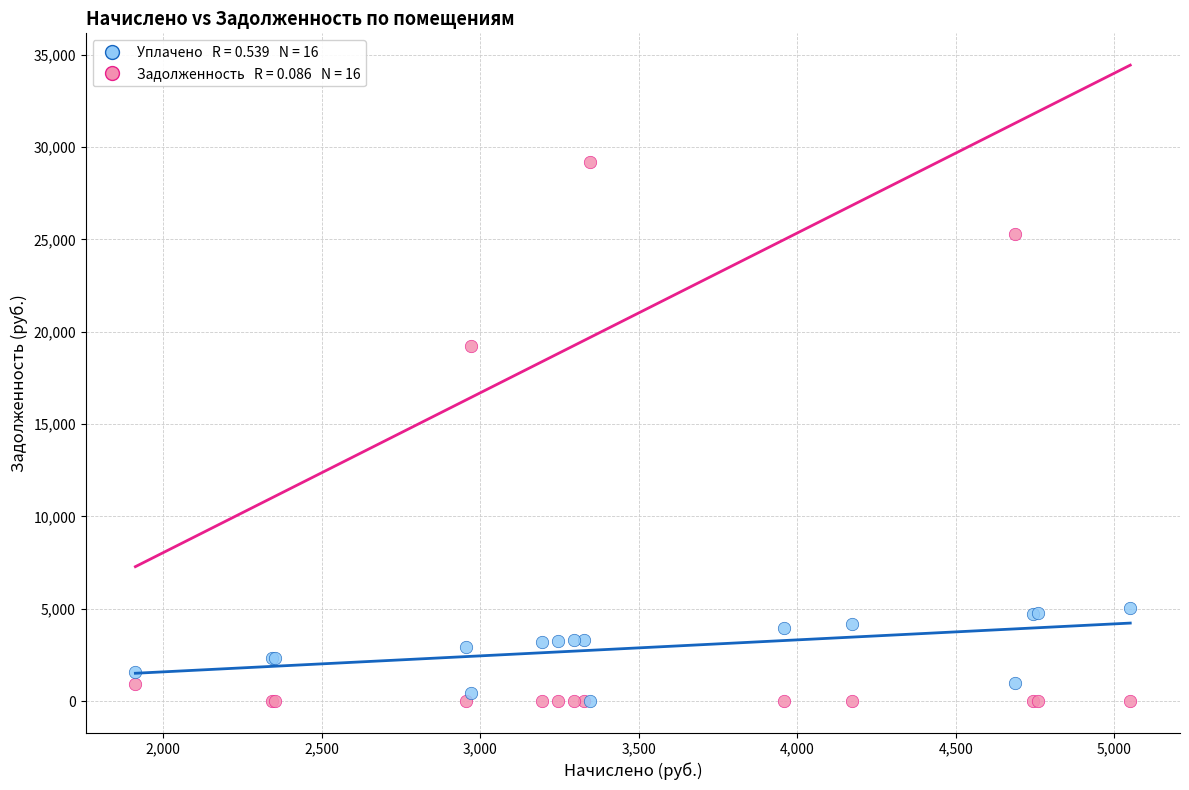

Across all series, what Y value is closest to 14601?

19238.8